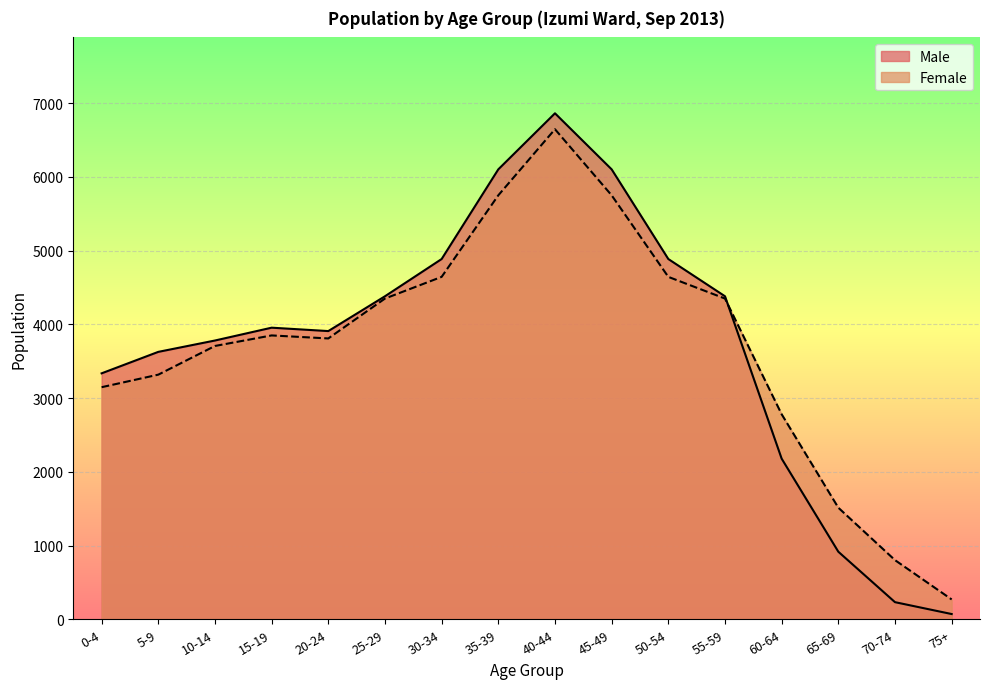

True or false: Female has a value of 5749 at 45-49.

True